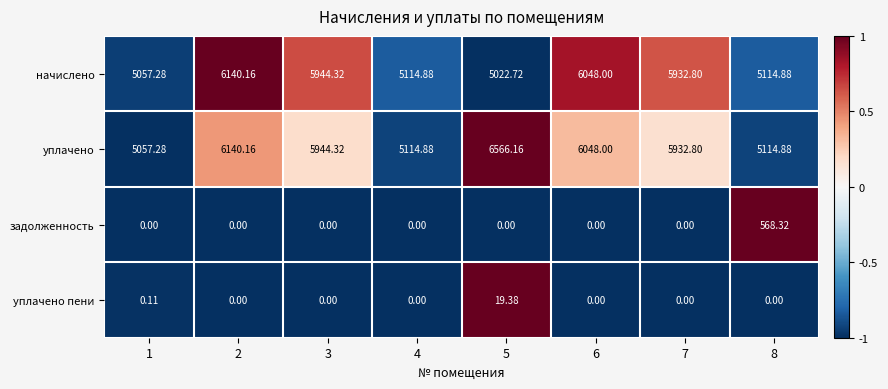

Which series has the largest range (max minus min)?

уплачено